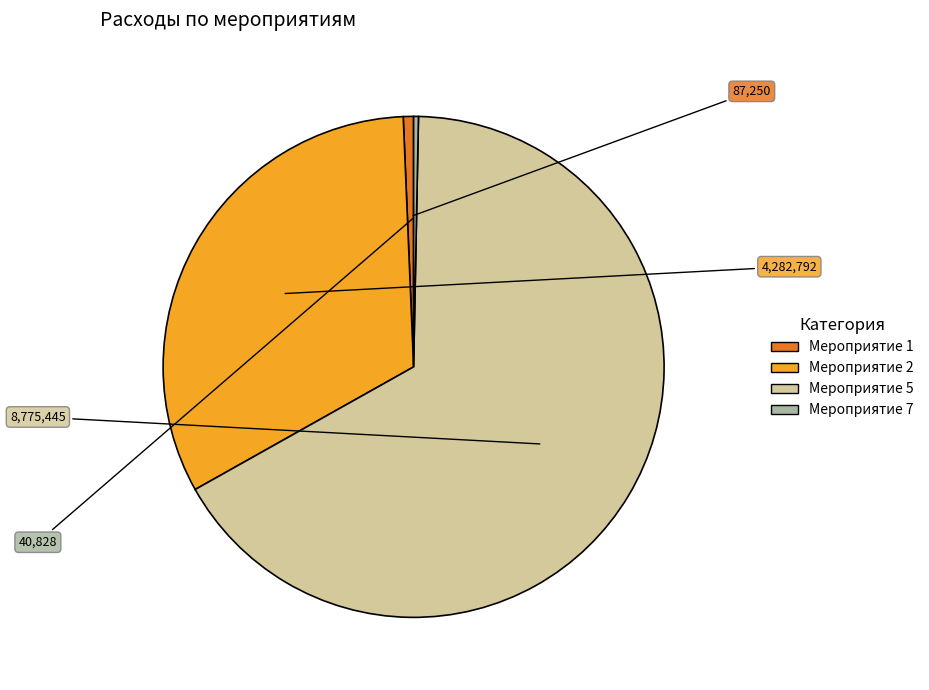

How many segments does this pie chart have?

4